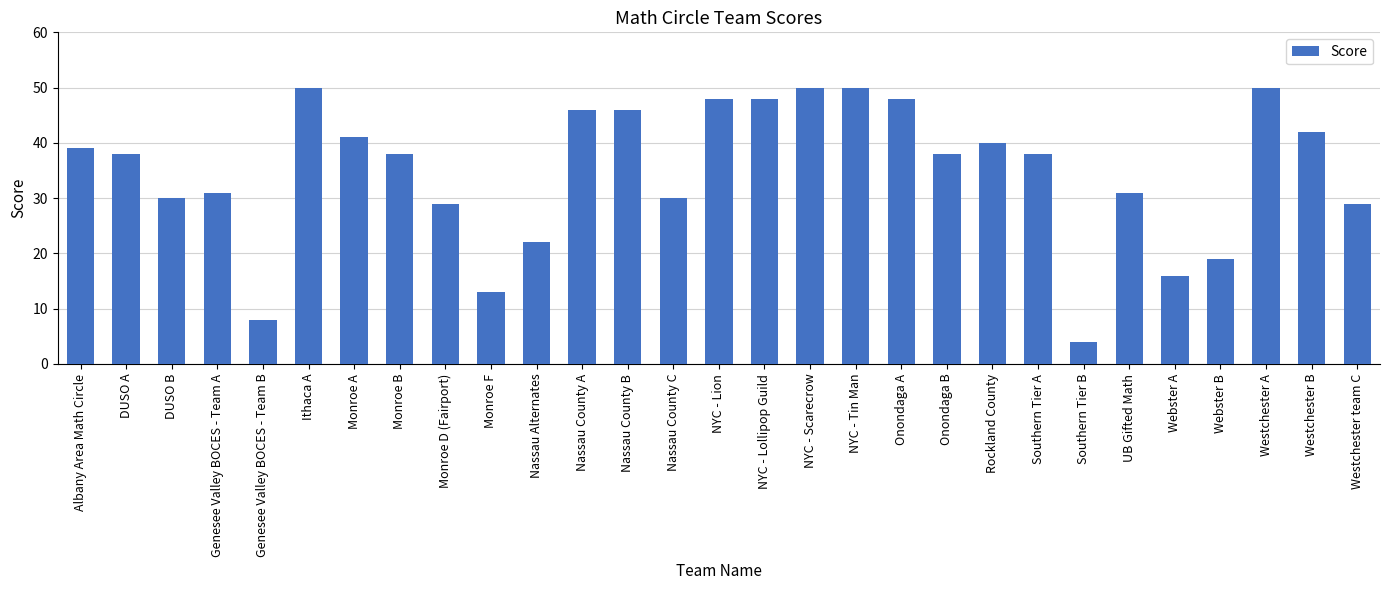

How many bars are there in total?

29